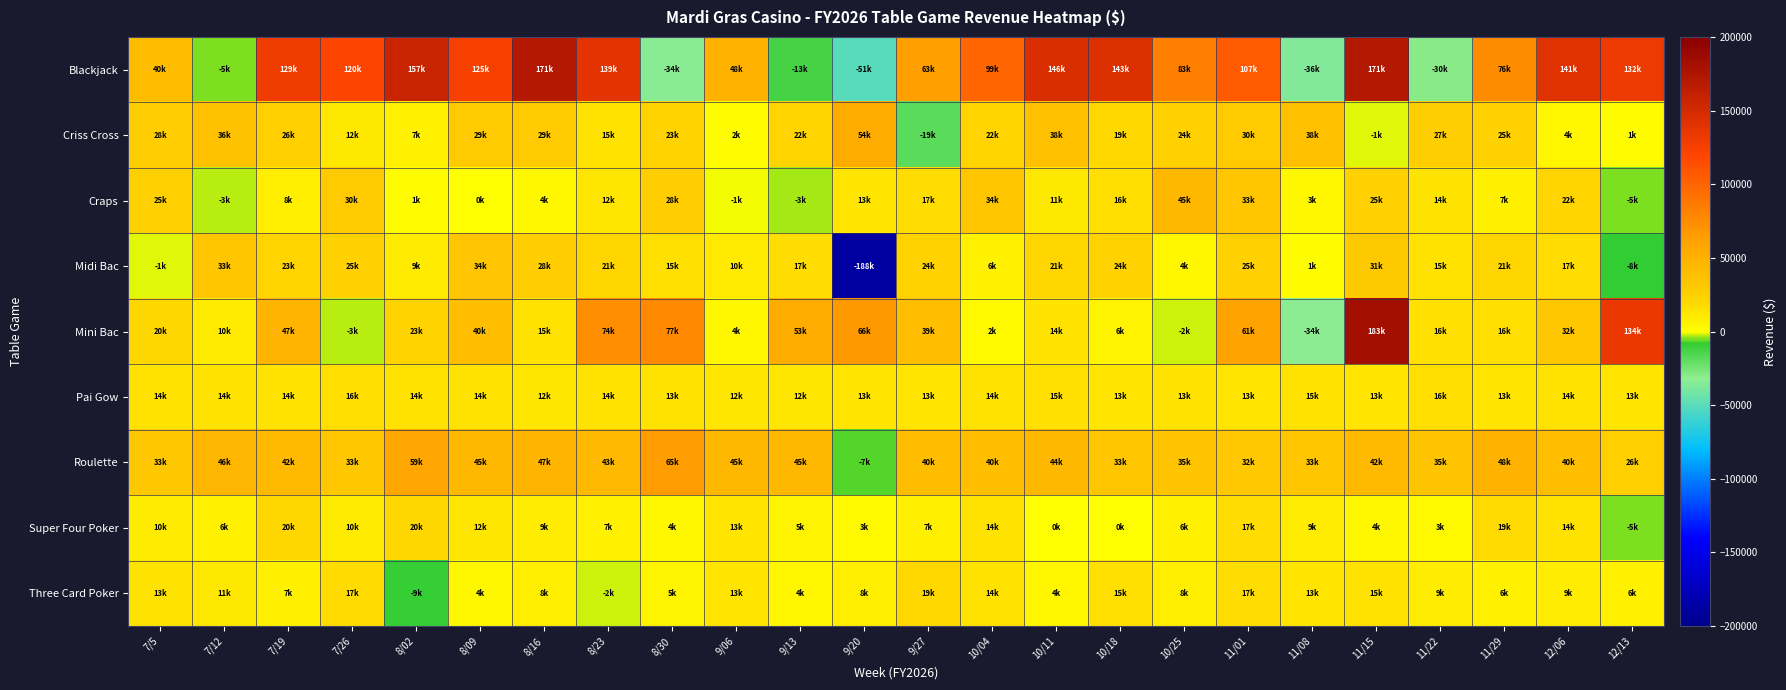

Between 8/23 and 11/01, which series saw the biggest shift?

Blackjack